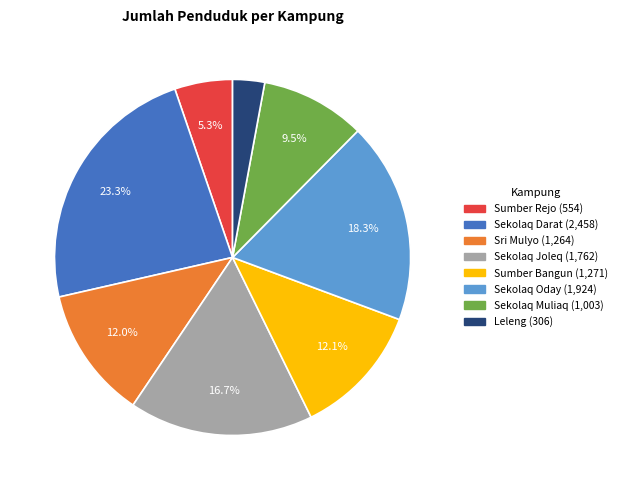

Is there a majority slice in this chart?

No